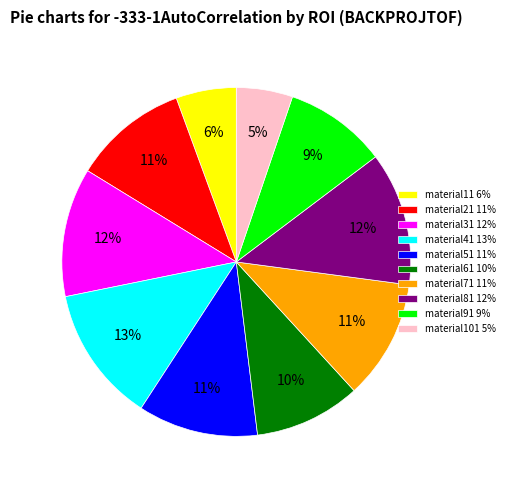

Do material21 and material61 together represent more than half of the pie?

No